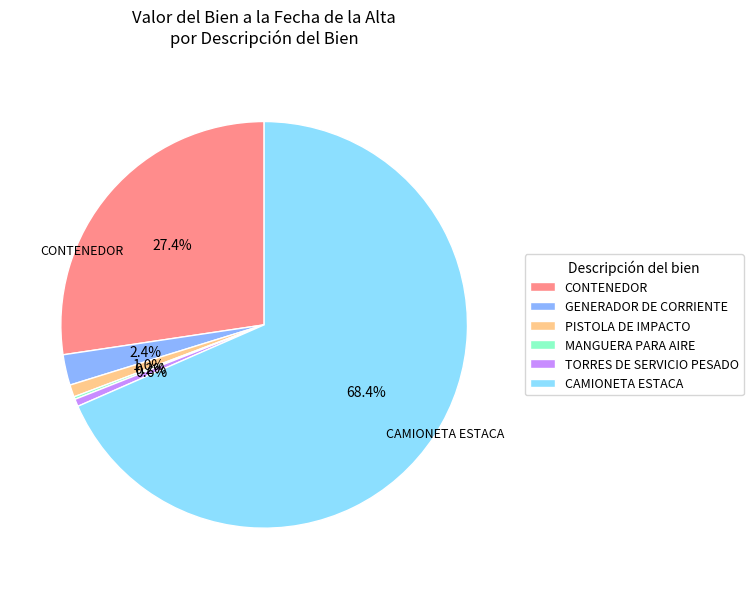

Which slice is the largest?

CAMIONETA ESTACA